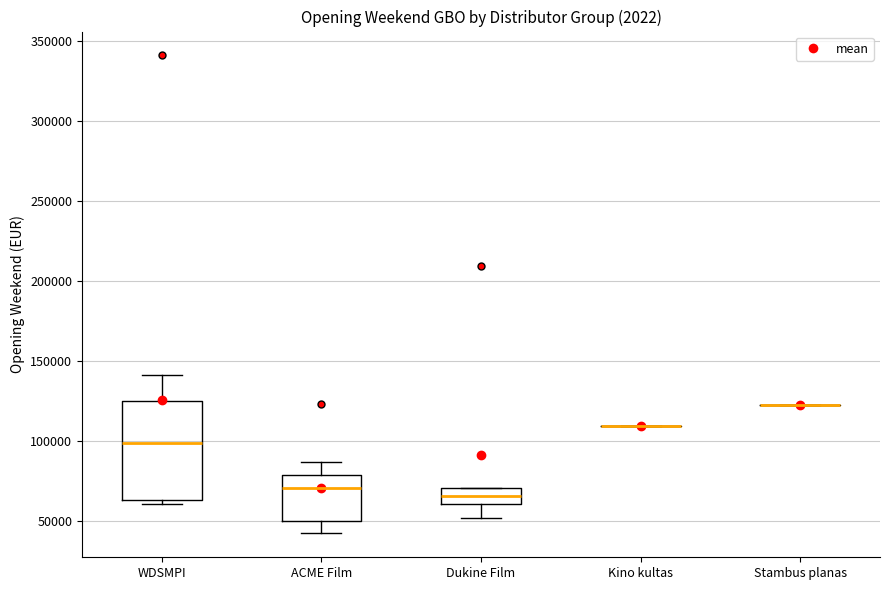

Reading left to right, transcribe this box plot: for each box, give where its median line is, the range the box spans, and where its two whiskers end, as read against the y-axis. The values are not printed on the chart, so give them approximately, as read against the axis.

WDSMPI: median 100000, box 65000 to 125000, whiskers 60000 to 140000
ACME Film: median 70000, box 50000 to 80000, whiskers 40000 to 85000
Dukine Film: median 65000, box 60000 to 70000, whiskers 50000 to 70000
Kino kultas: box collapsed to a line at 110000, whiskers 110000 to 110000
Stambus planas: box collapsed to a line at 120000, whiskers 120000 to 120000